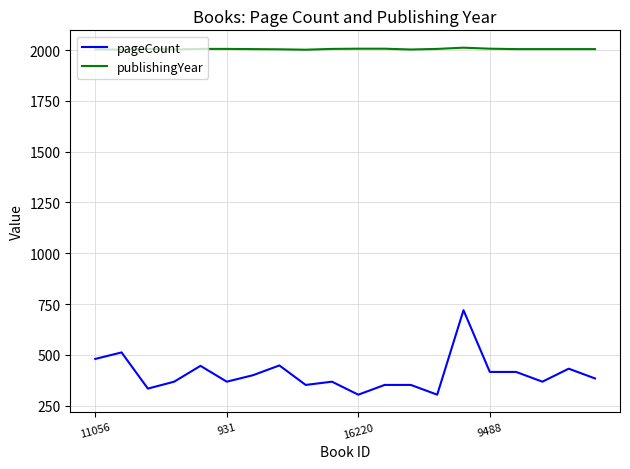

What is the minimum value for publishingYear?

2002